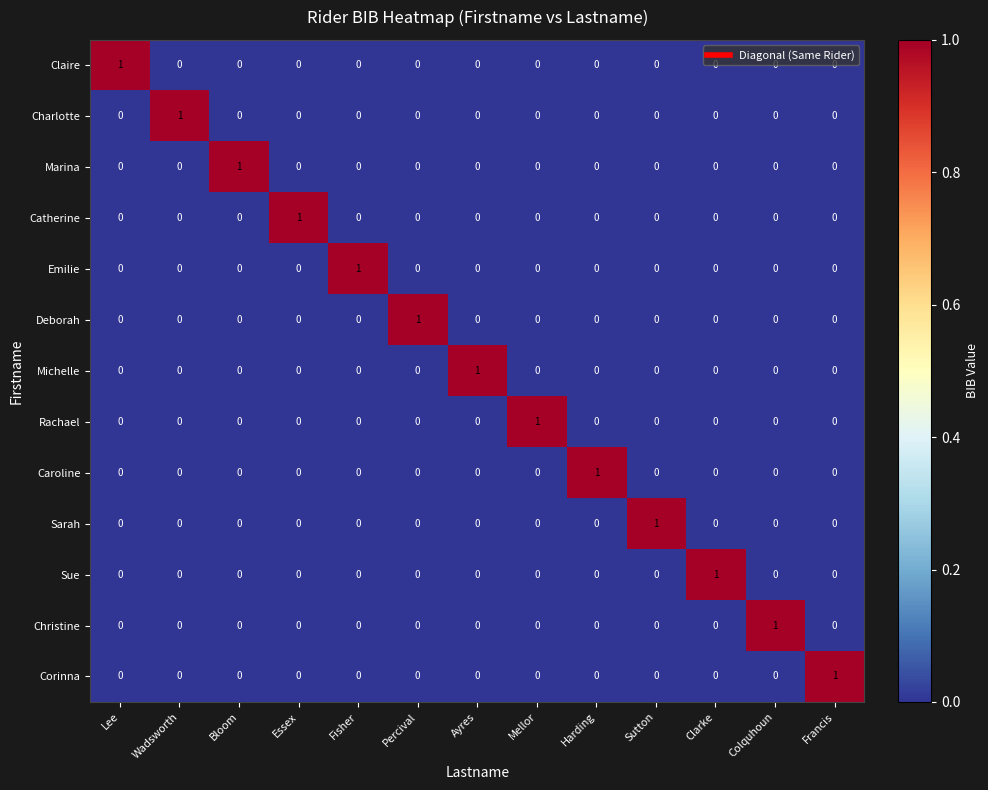

True or false: Michelle has a value of -1 at Percival.

False